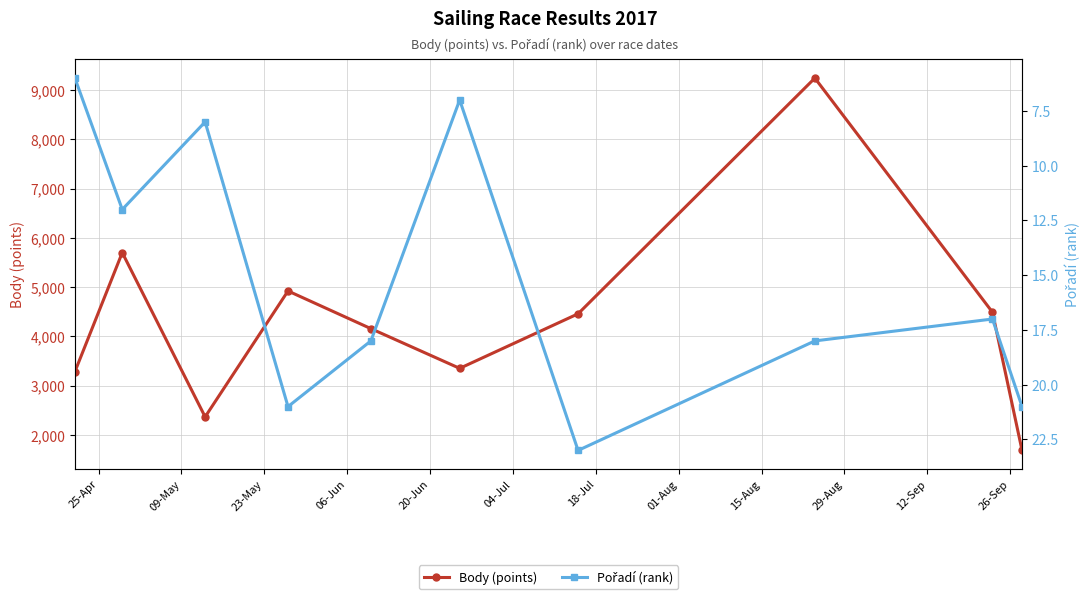

List the series in order of their peak value, highest first.

Body (points), Pořadí (rank)